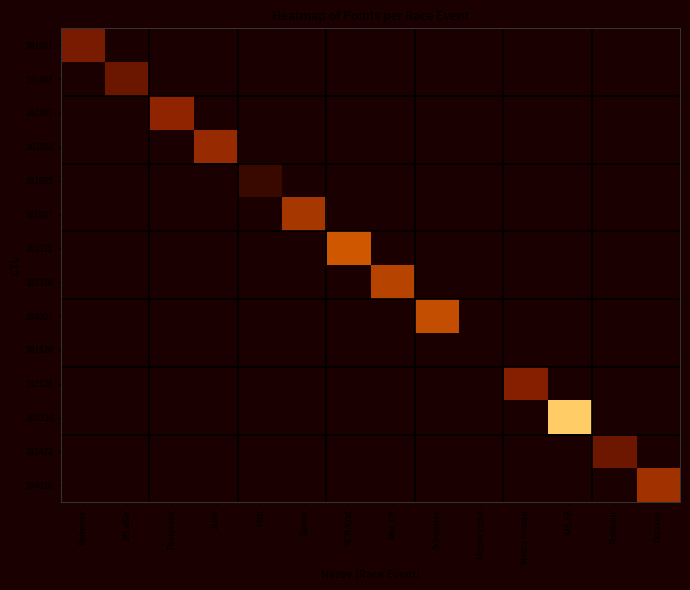

List the series in order of their peak value, lowest first.

101420, 101605, 101403, 101422, 101401, 102128, 102107, 101802, 104026, 101607, 101316, 104007, 101312, 102130